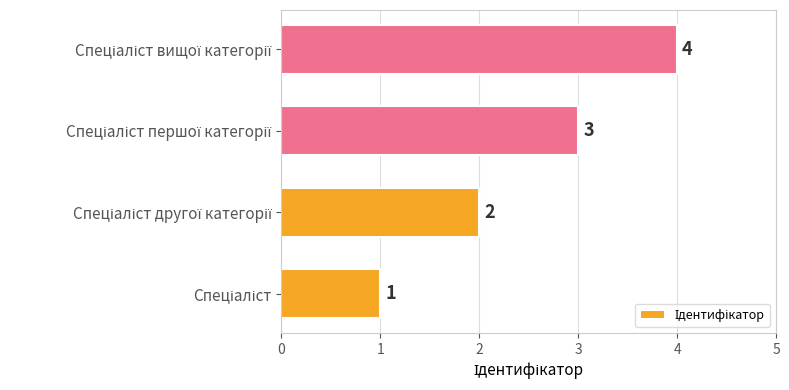

How many values are below 3?

2